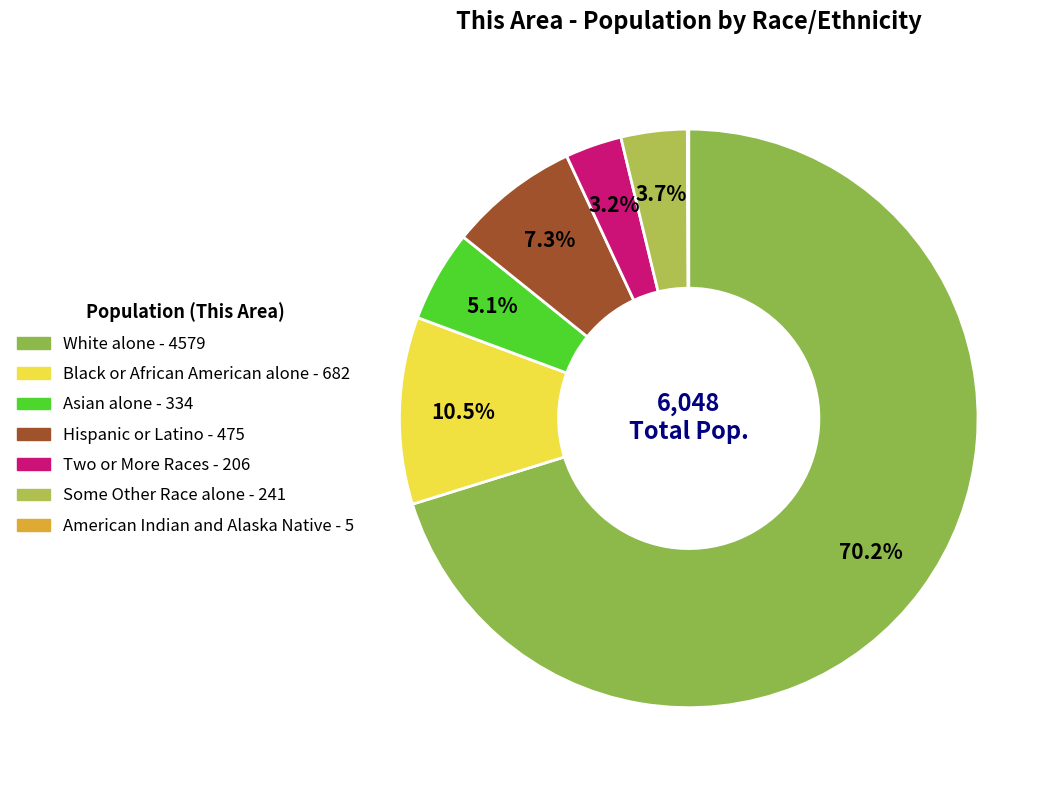

What percentage is the Hispanic or Latino slice, to the nearest percent?

7%